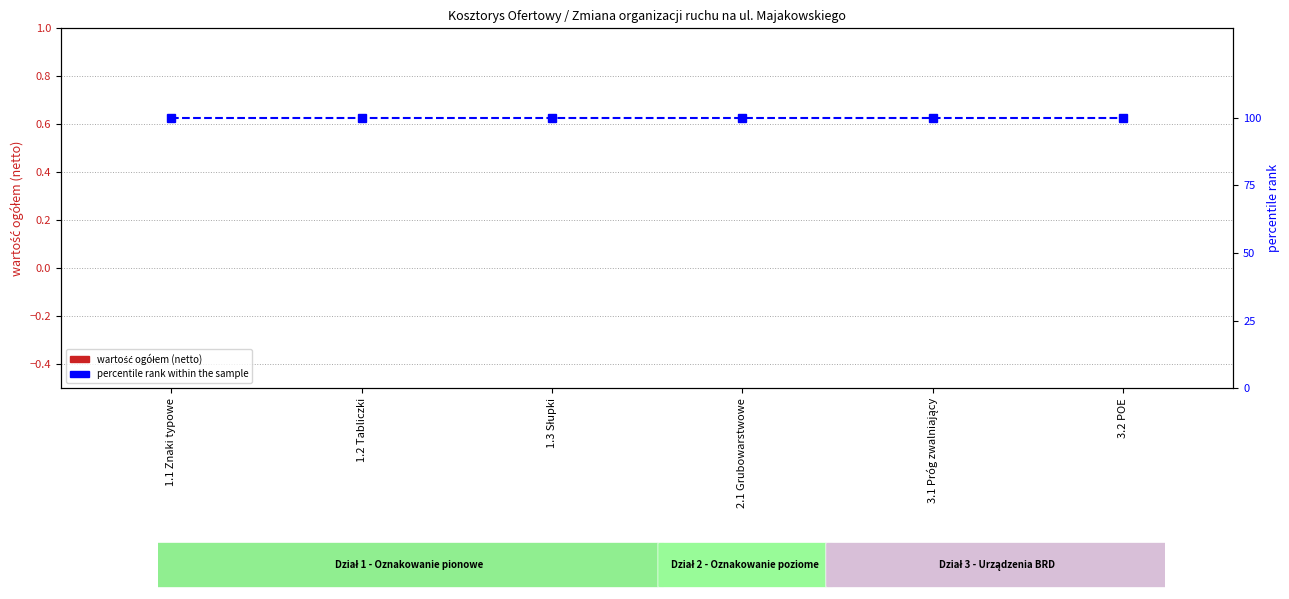

At which category does the chart reach its minimum across all series?

1.1 Znaki typowe